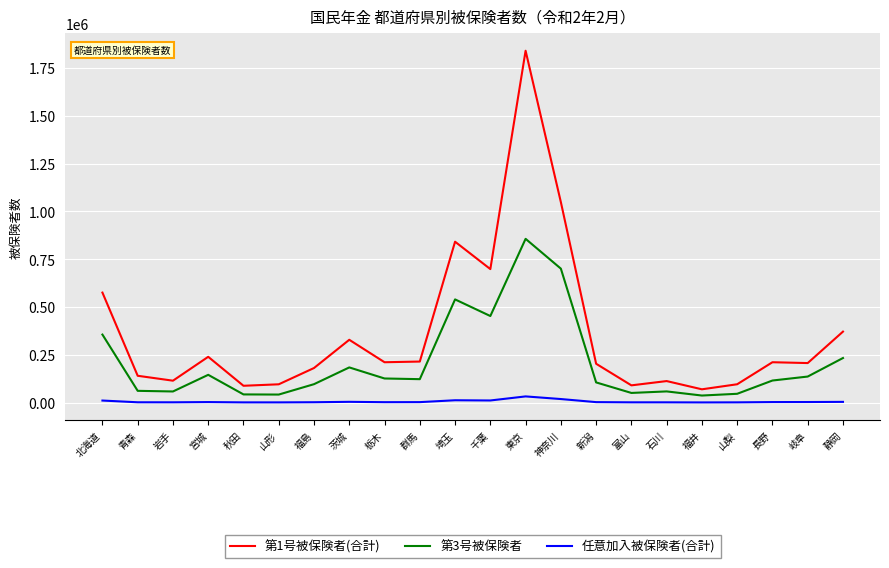

True or false: 第1号被保険者(合計) and 任意加入被保険者(合計) cross at least once.

False